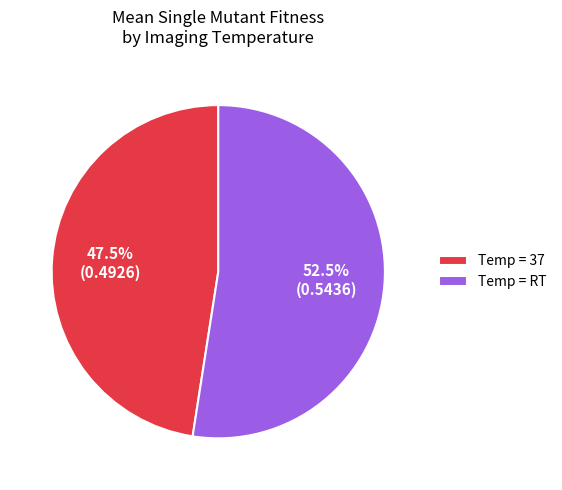

Which slice is the largest?

Temp = RT